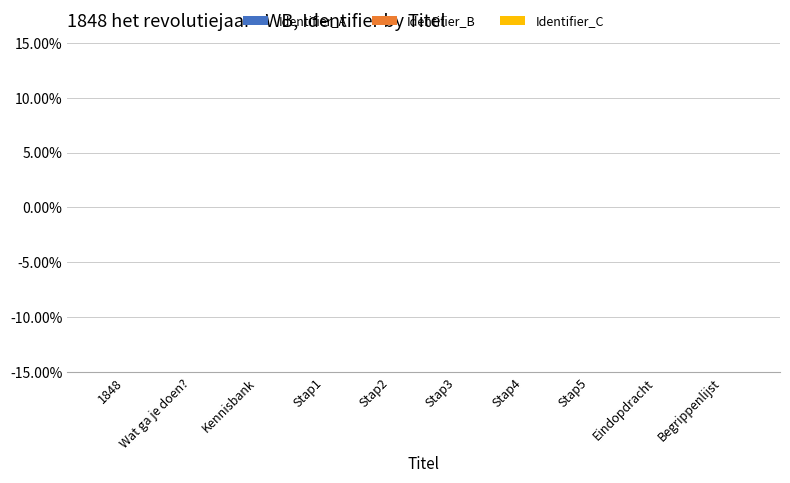

How many series are shown in this chart?

3